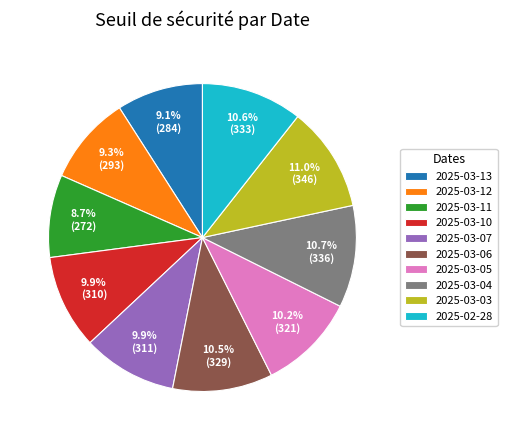

To the nearest percent, what is the average slice percentage?

10%